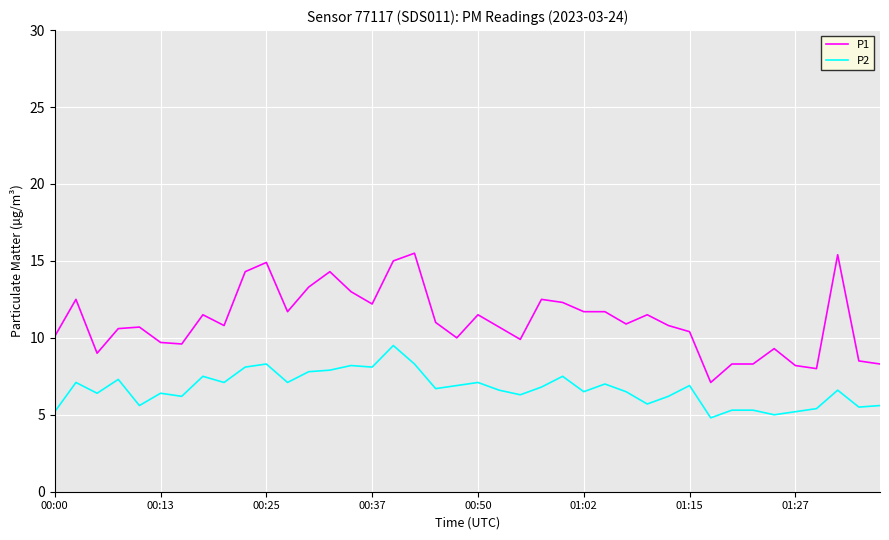

Which series has the largest total across all categories?

P1